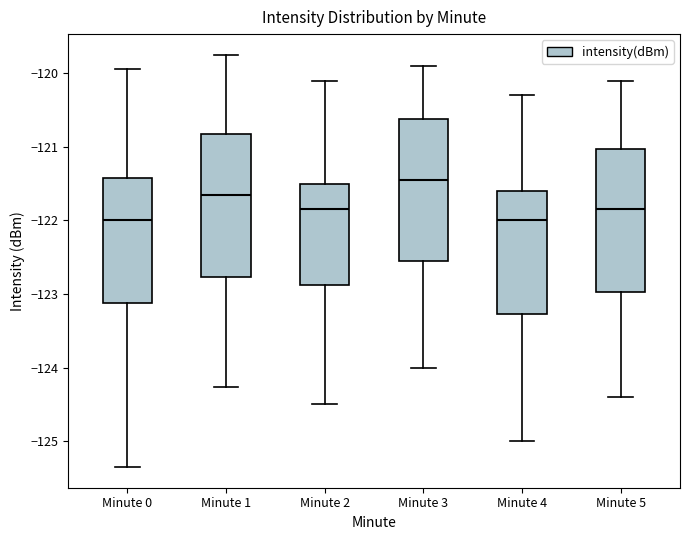

Which box's median line is the highest?

Minute 3